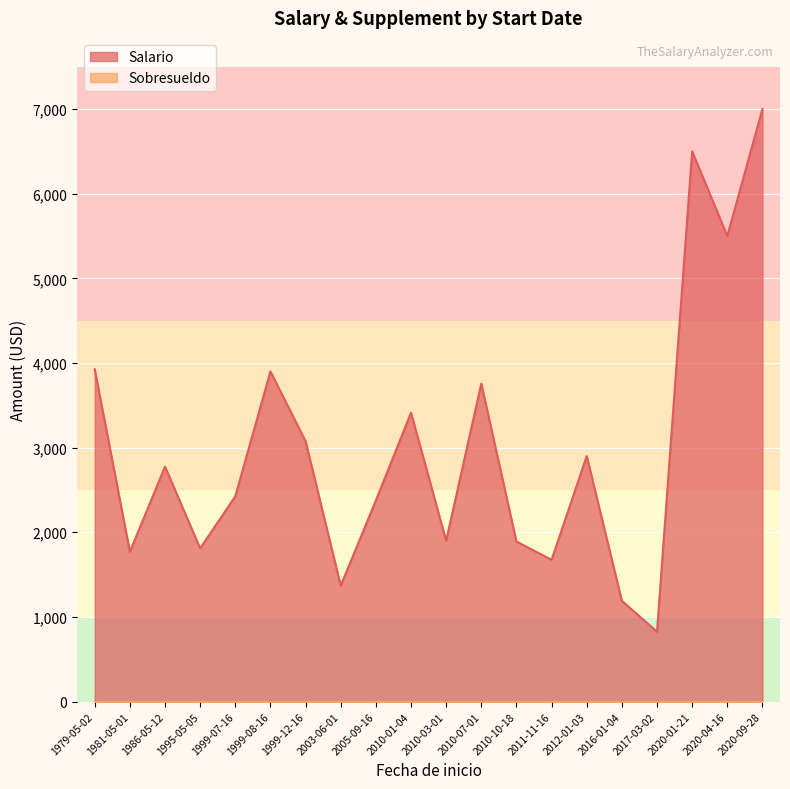

Which has a higher value, 1986-05-12 or 2005-09-16?

1986-05-12